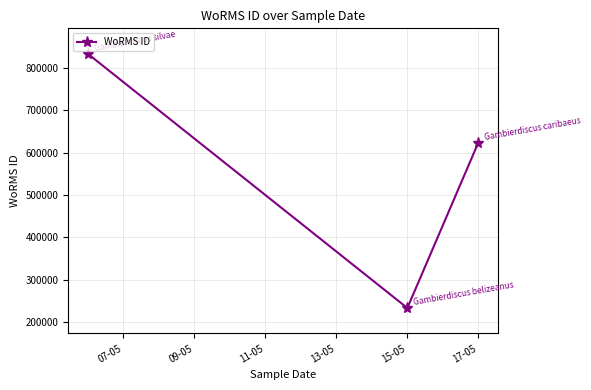

What is the value of the 3rd point from the left?

623628